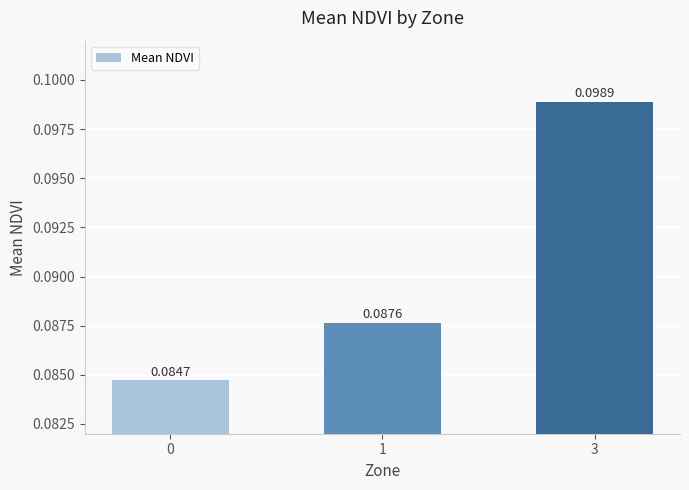

Between 0 and 3, which is larger?

3